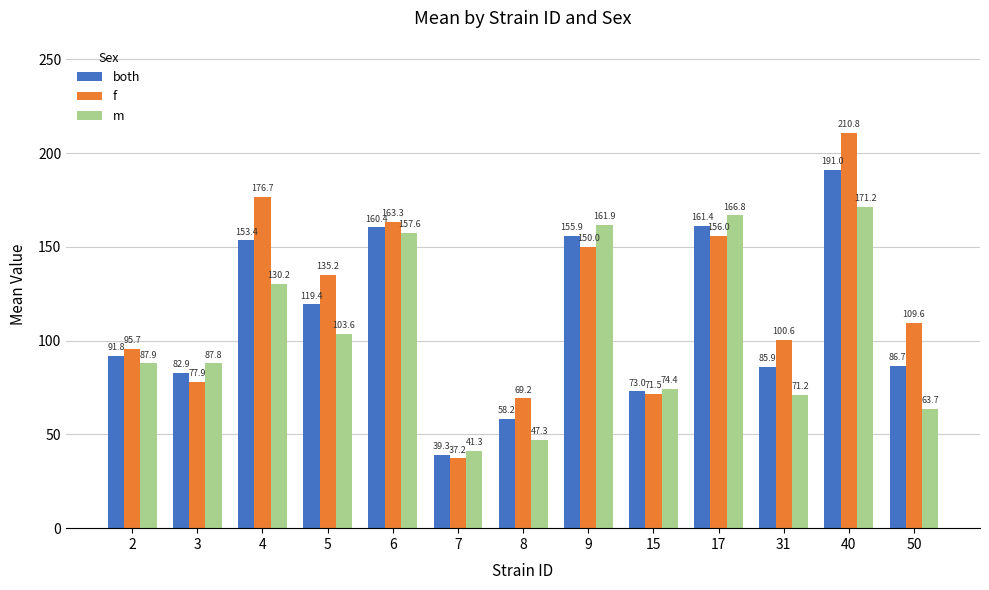

List the series in order of their peak value, lowest first.

m, both, f